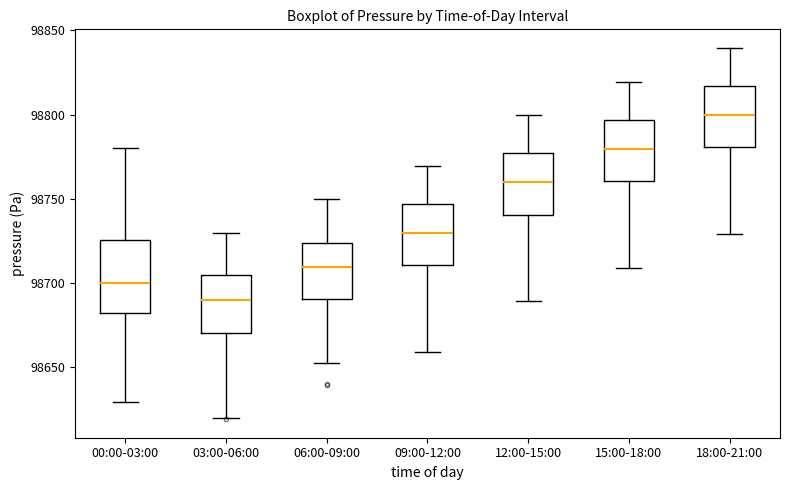

Where does the median line of the box for 09:00-12:00 sit on the y-axis? The values are not printed on the chart, so give them approximately, as read against the axis.

98730